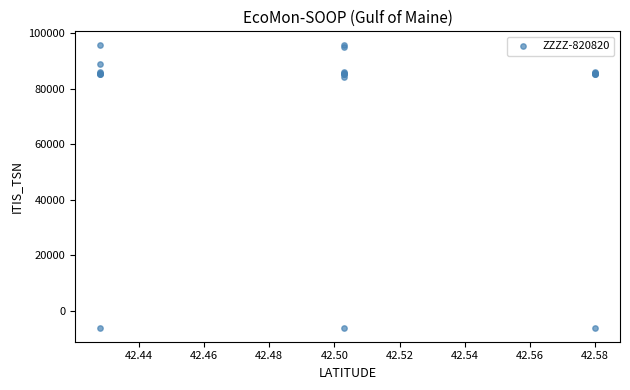

What Y value in the scatter plot is closest to 44742?

83964